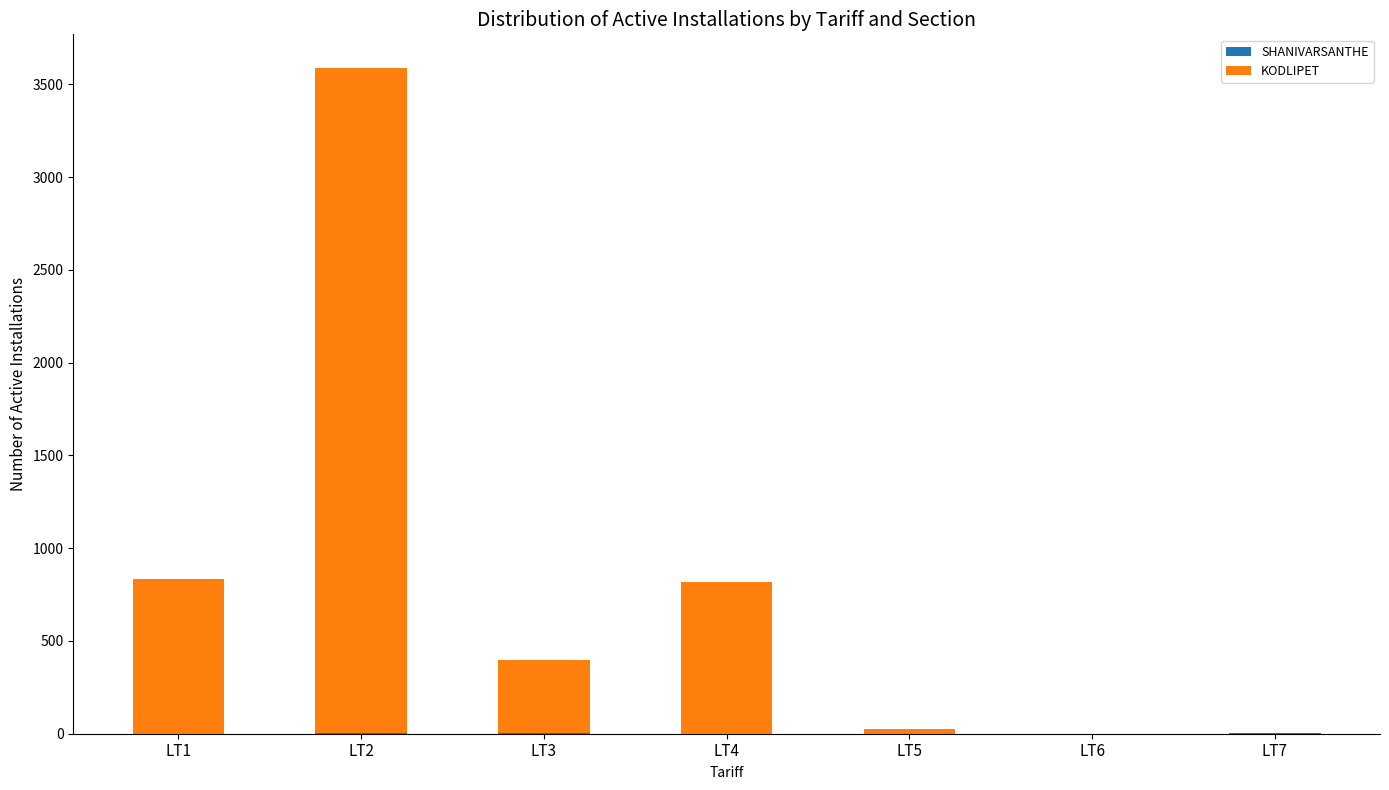

What is the total value across all series at LT5?

25